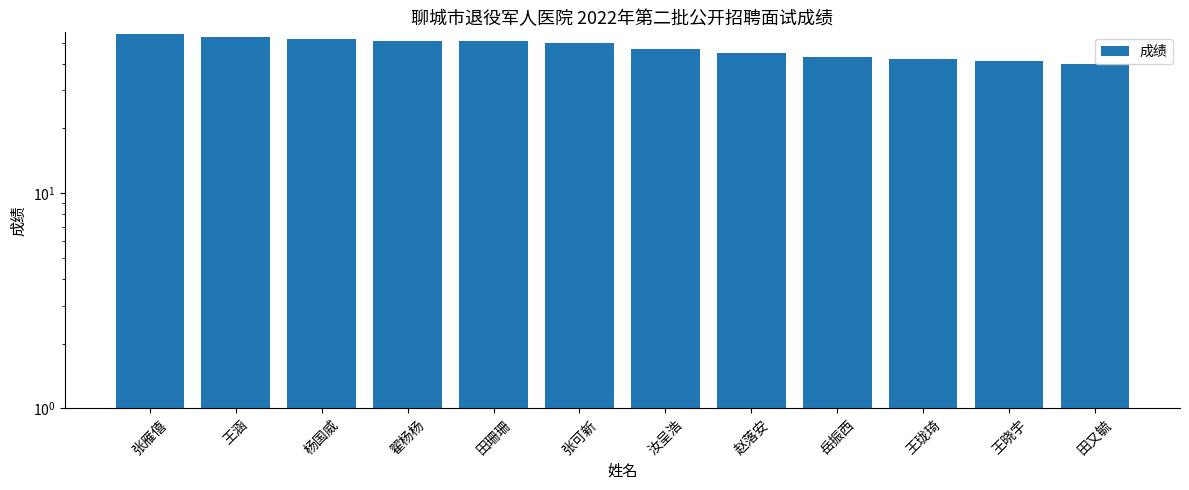

What is the average value?

48